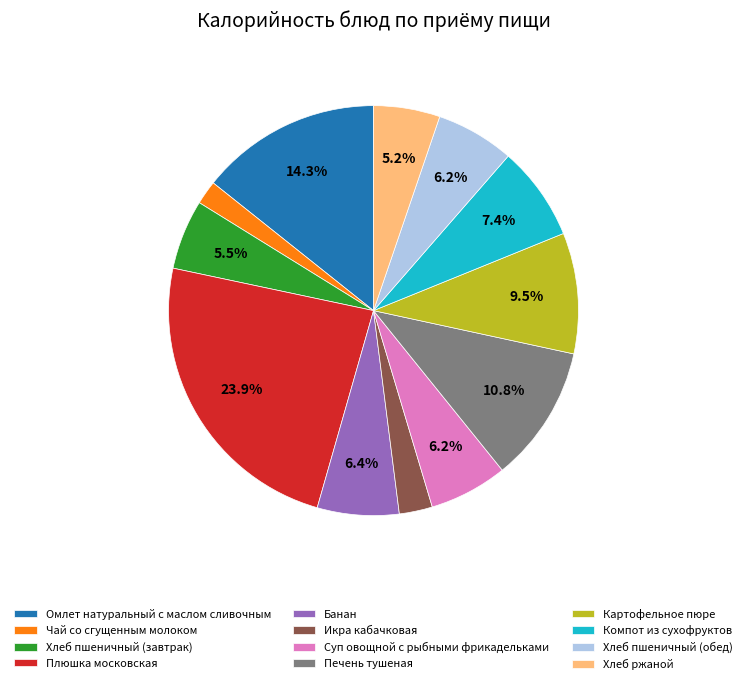

Count the number of slices in the pie.

12